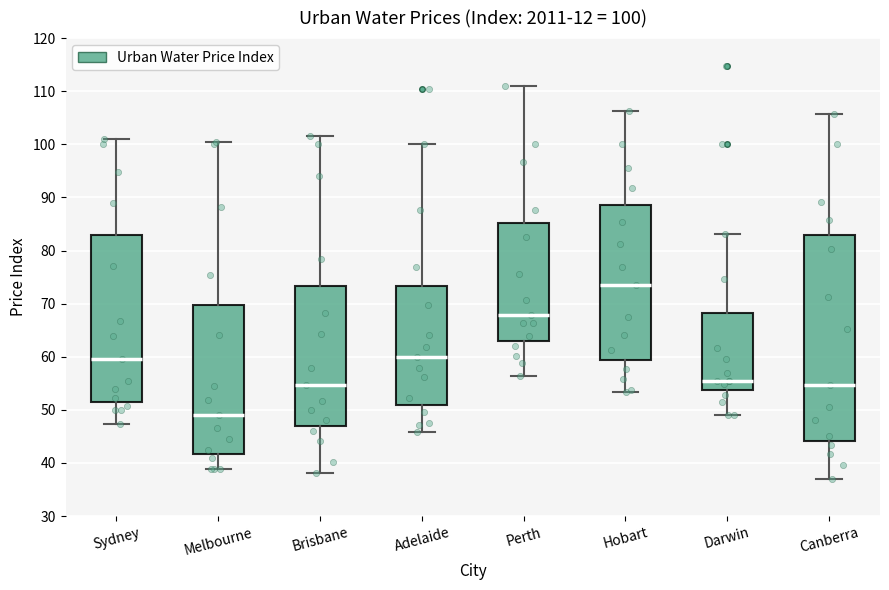

Comparing the boxes themselves (not the whiskers), which one is the tallest?

Canberra